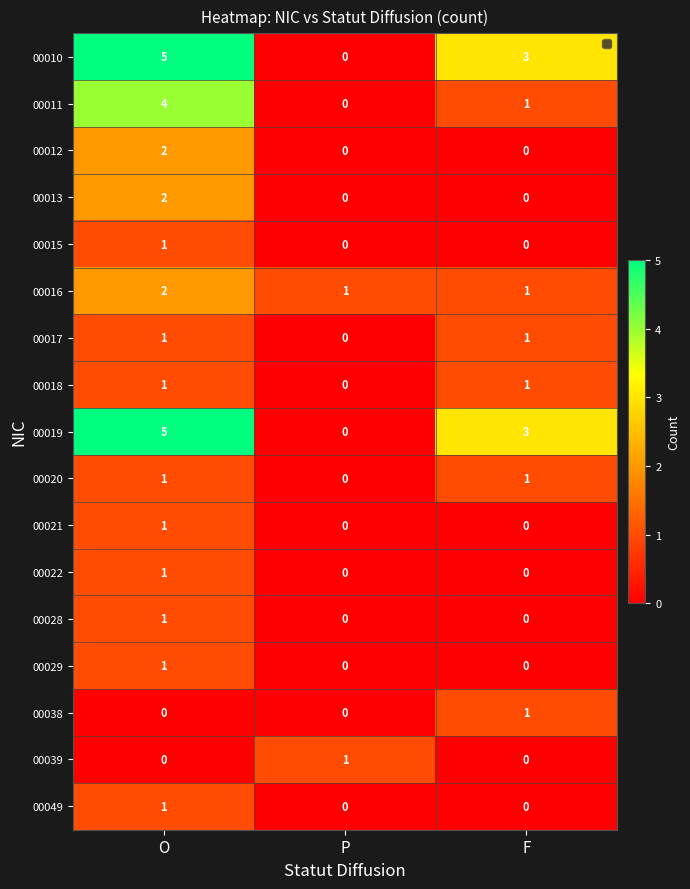

Is it true that 00039 equals -1 at F?

False